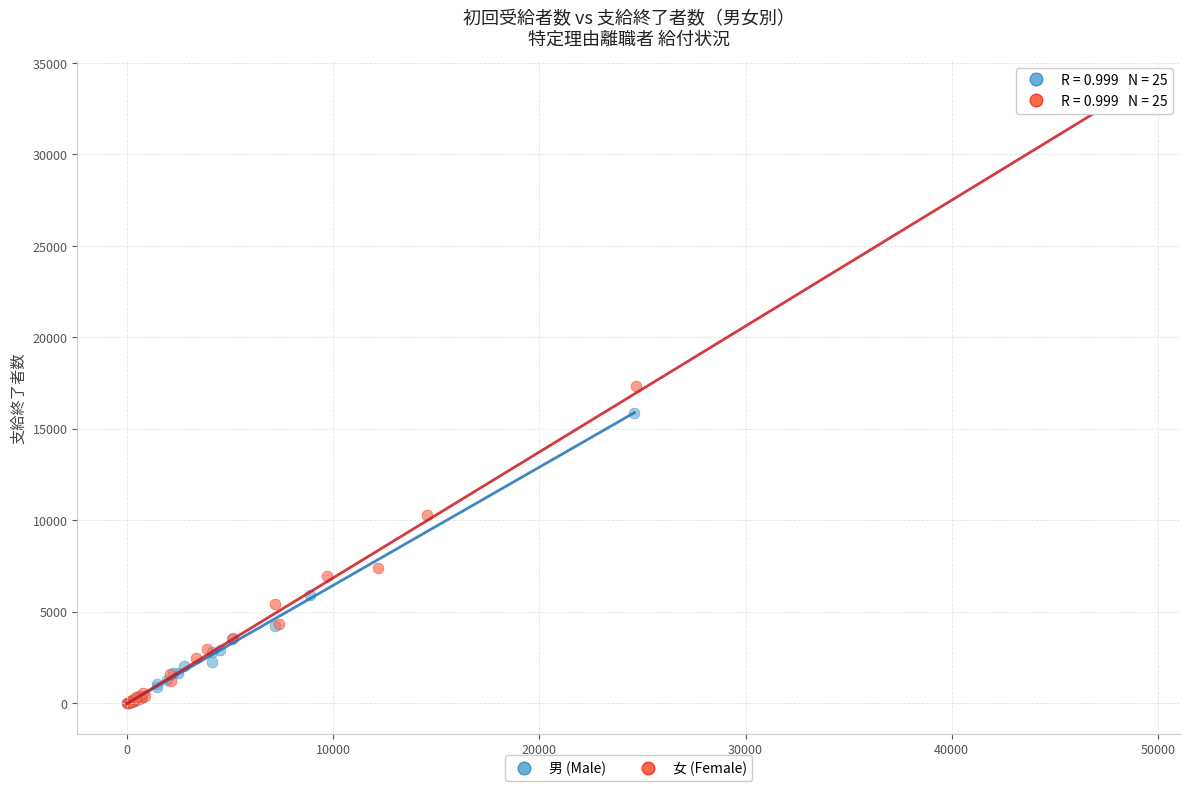

Which series contains the highest Y value?

女 (Female)